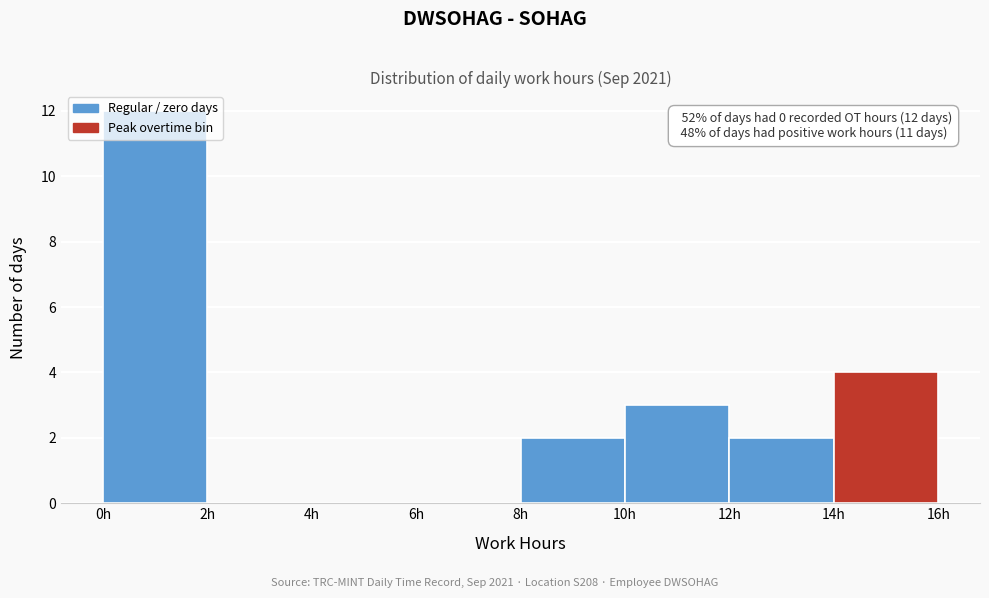

Which range on the x-axis has the tallest bar?

0 to 2